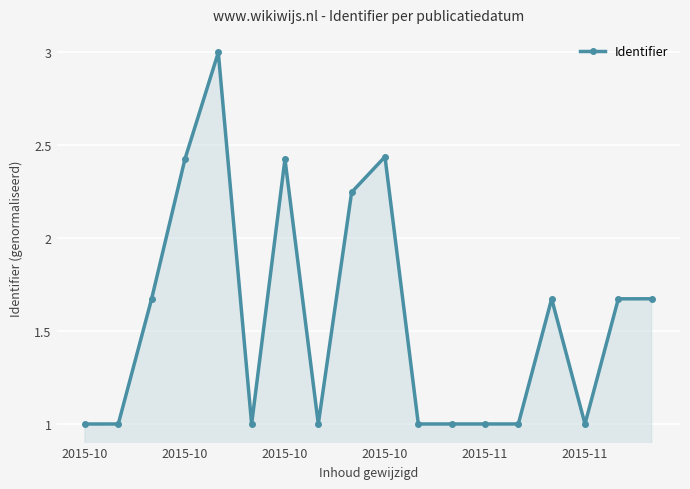

What is the sum of all values?

28.2